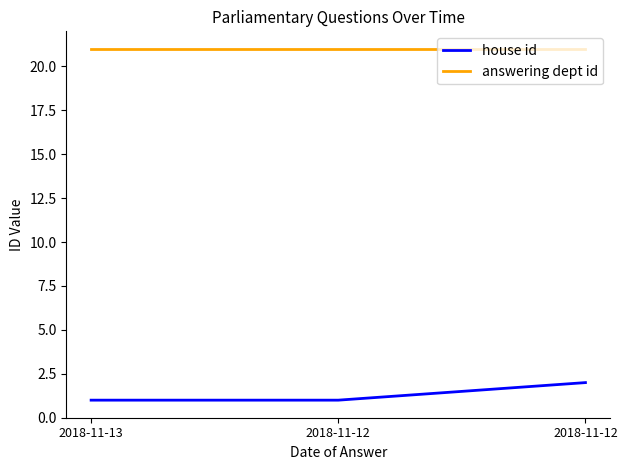

Between 2018-11-12 and 2018-11-13, which is larger?

2018-11-12